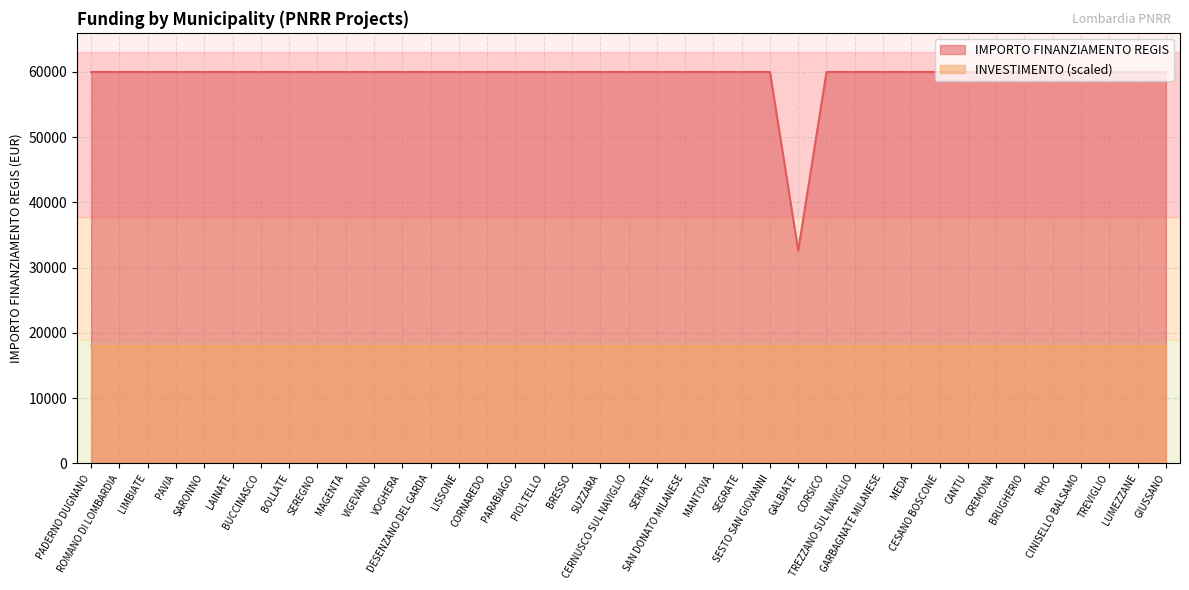

What is the label of the 15th point from the right?

SESTO SAN GIOVANNI